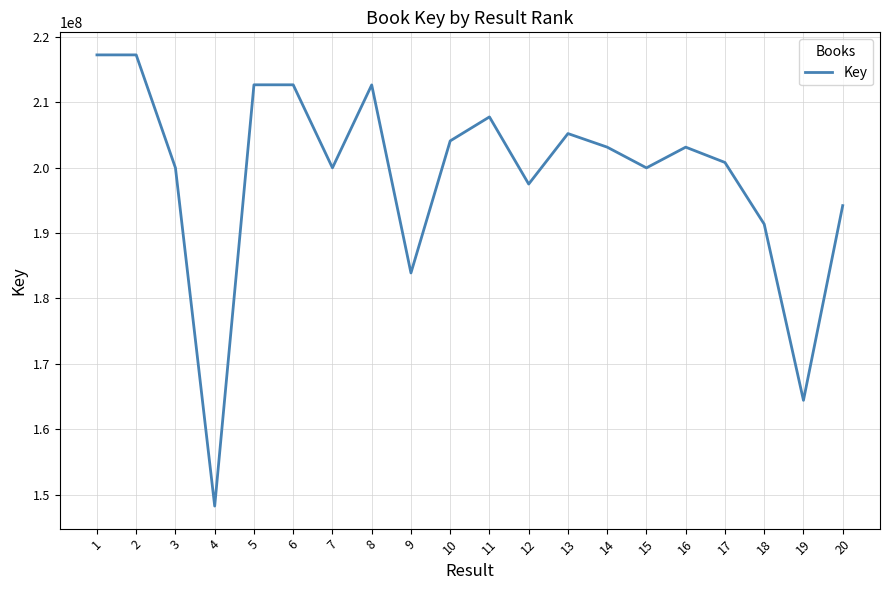

What is the sum of the values at 1 and 7?

417180579